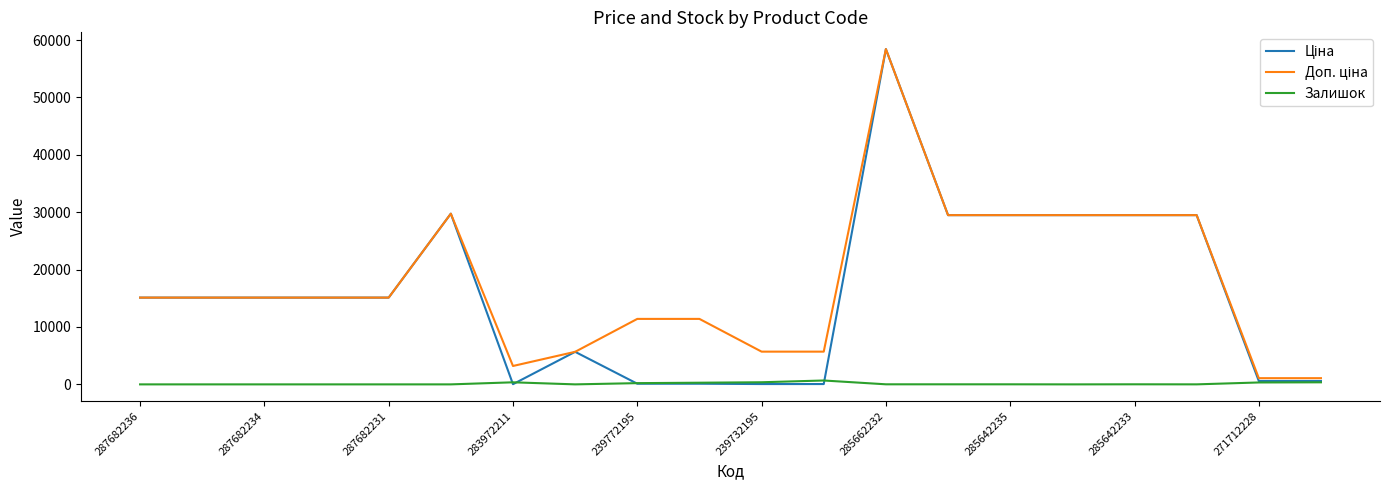

What is the greatest value displayed?

58426.5